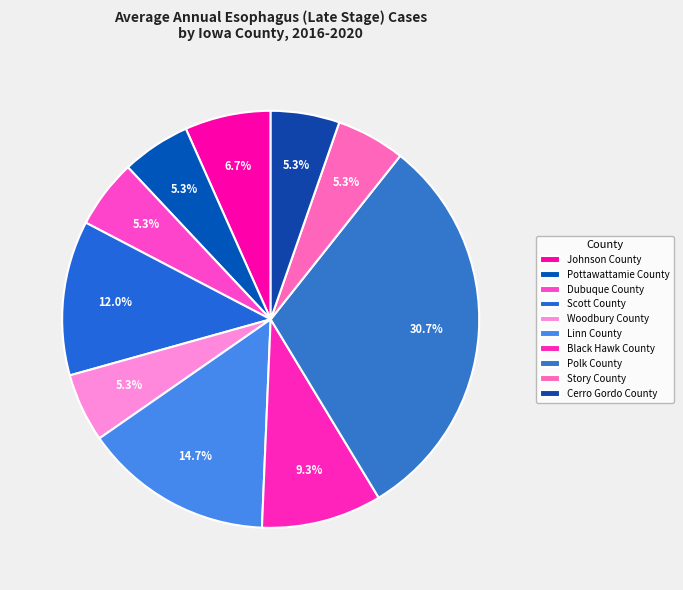

How many segments does this pie chart have?

10